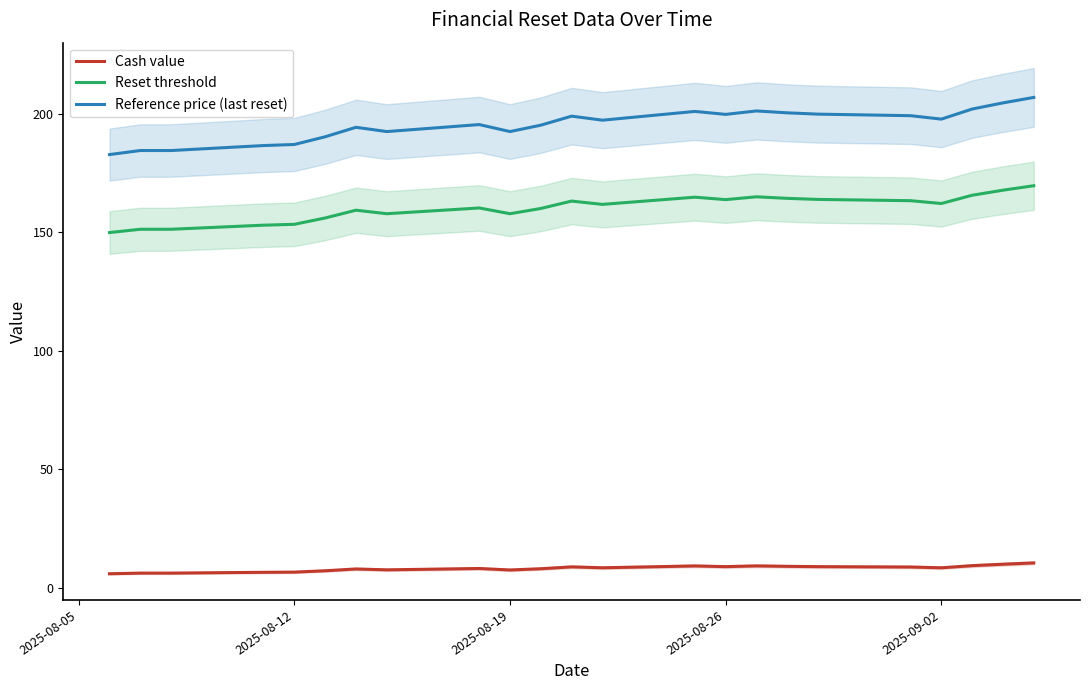

The value of Reset threshold at 2025-08-26 is 227.8. True or false?

False